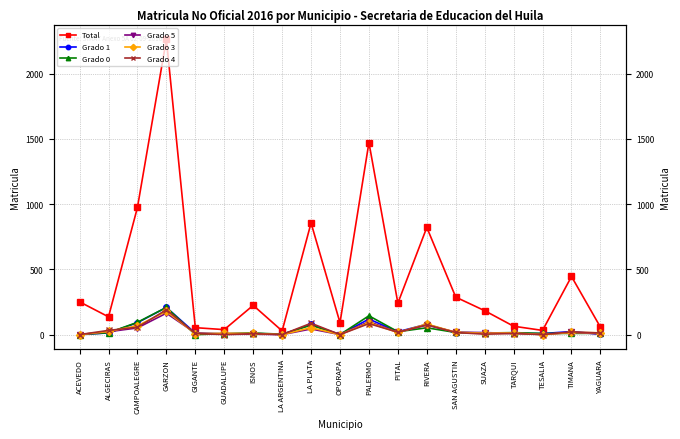

True or false: Grado 4 has more than 1 points higher than both neighbors.

True